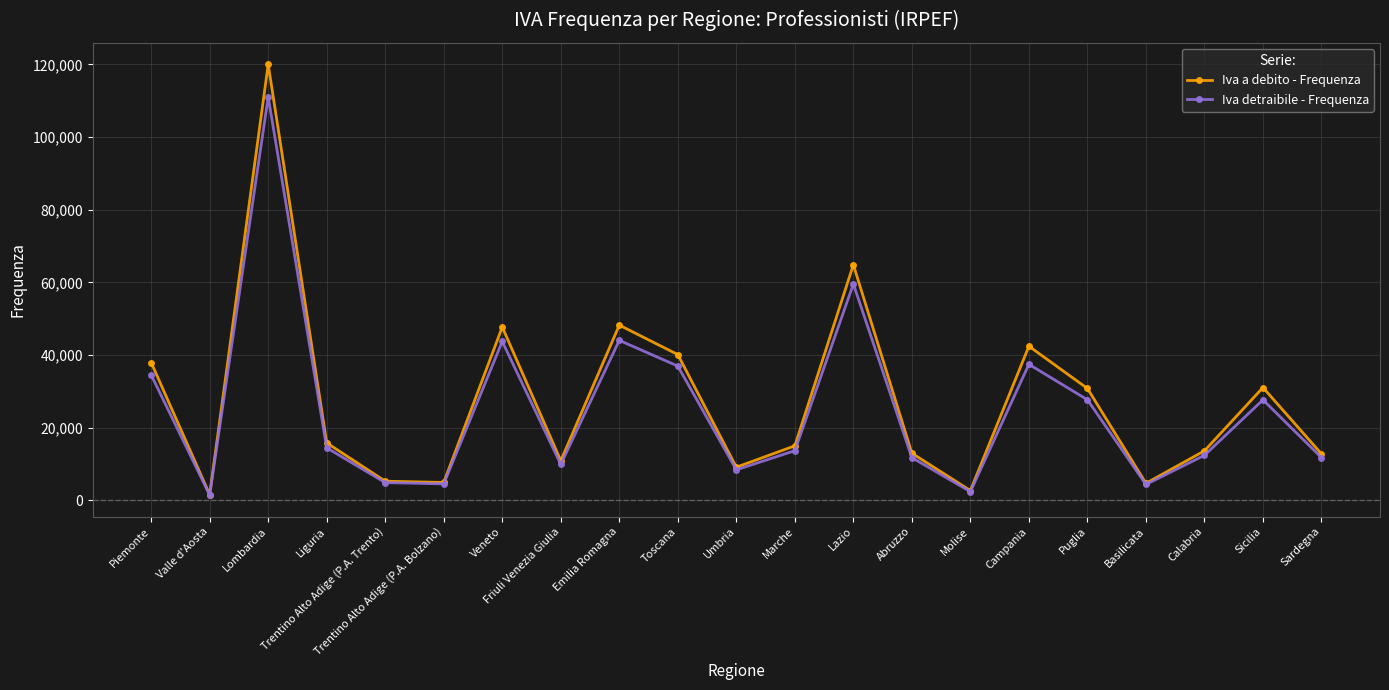

What is the value of the Iva detraibile - Frequenza point at the 8th from the left?

9917